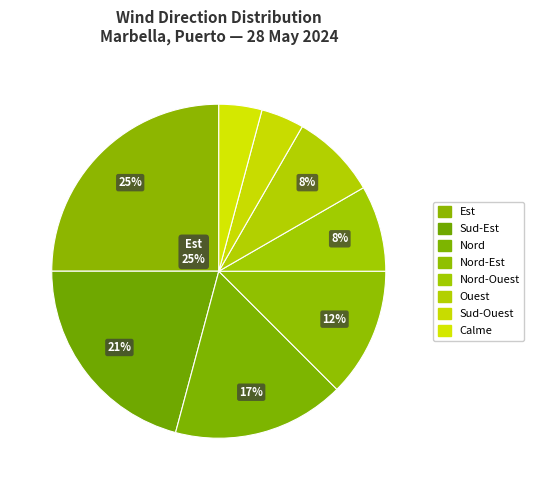

Is there any slice that represents more than half of the pie?

No